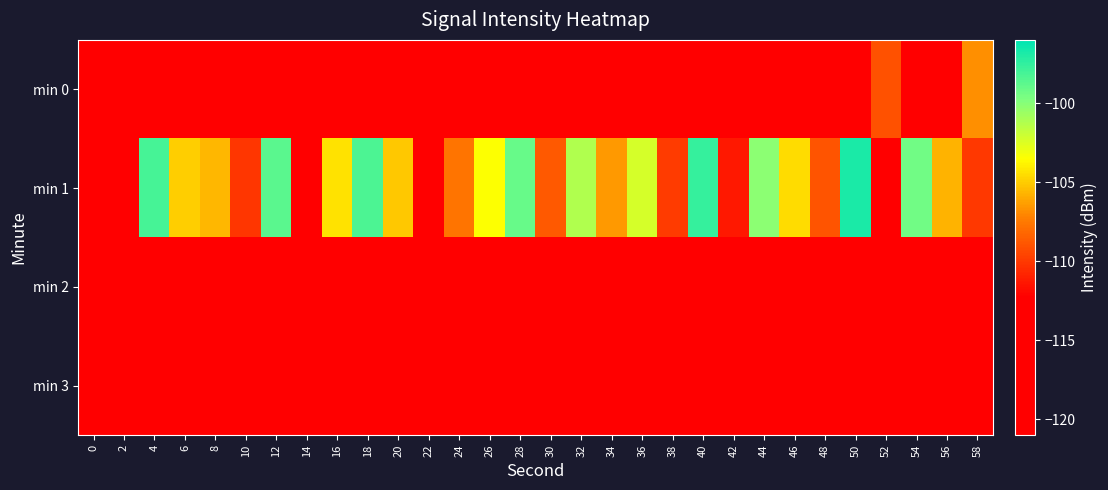

How many distinct data groups are displayed?

4